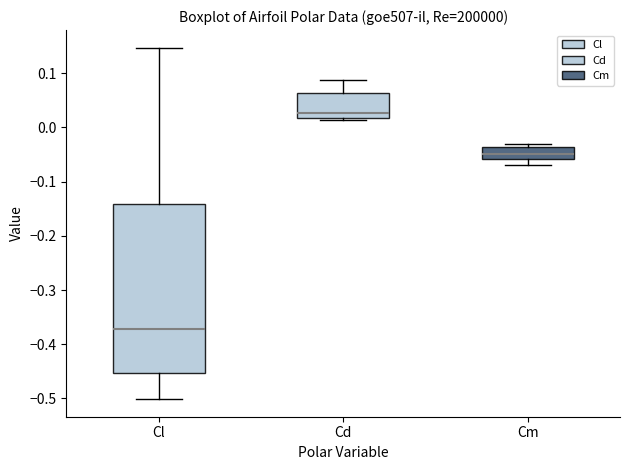

Reading left to right, transcribe this box plot: for each box, give where its median line is, the range the box spans, and where its two whiskers end, as read against the y-axis. The values are not printed on the chart, so give them approximately, as read against the axis.

Cl: median -0.37, box -0.45 to -0.14, whiskers -0.50 to 0.15
Cd: median 0.03, box 0.02 to 0.06, whiskers 0.01 to 0.09
Cm: median -0.05, box -0.06 to -0.04, whiskers -0.07 to -0.03